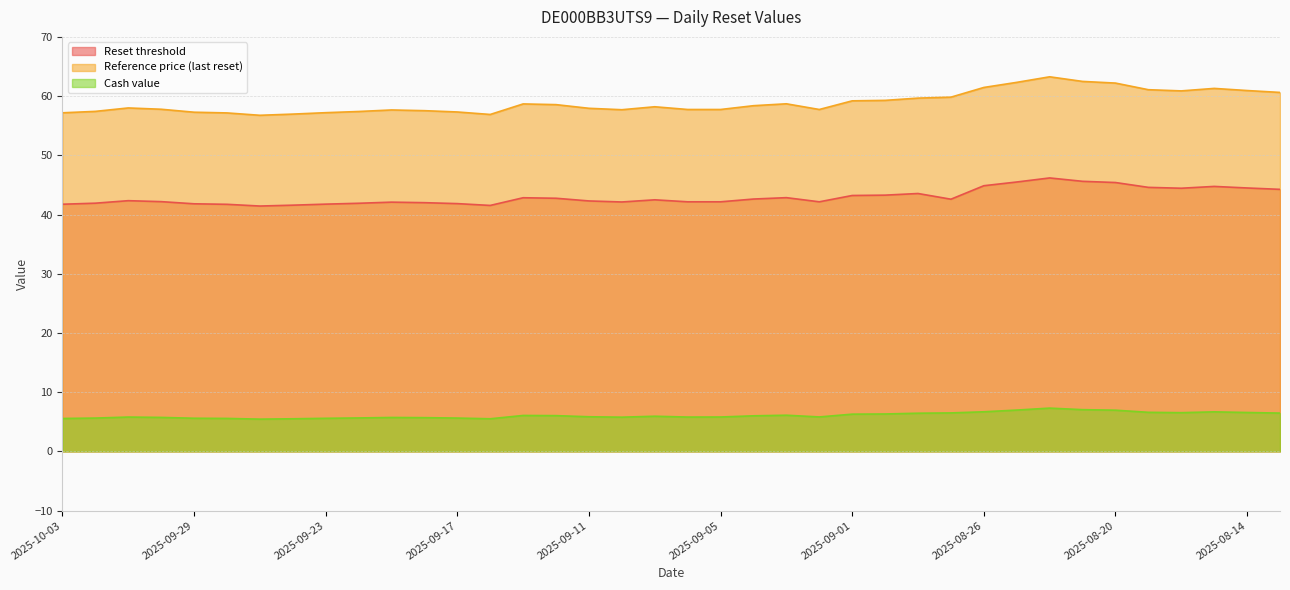

What are all the series names shown in the legend?

Reset threshold, Reference price (last reset), Cash value